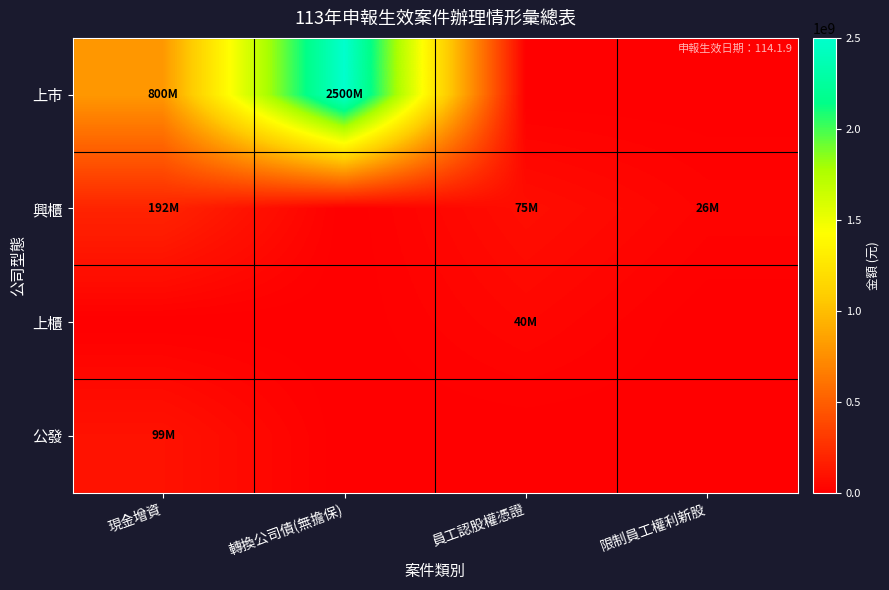

How many categories are shown in the chart?

4